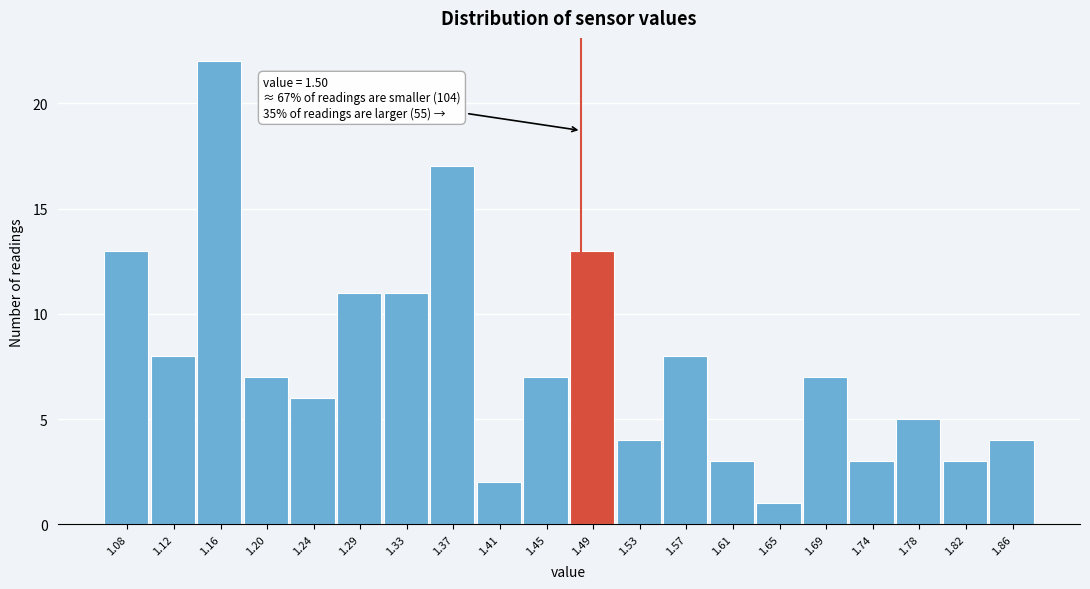

Reading right to left, transcribe all the data shown in this chart.

4	3	5	3	7	1	3	8	4	13	7	2	17	11	11	6	7	22	8	13